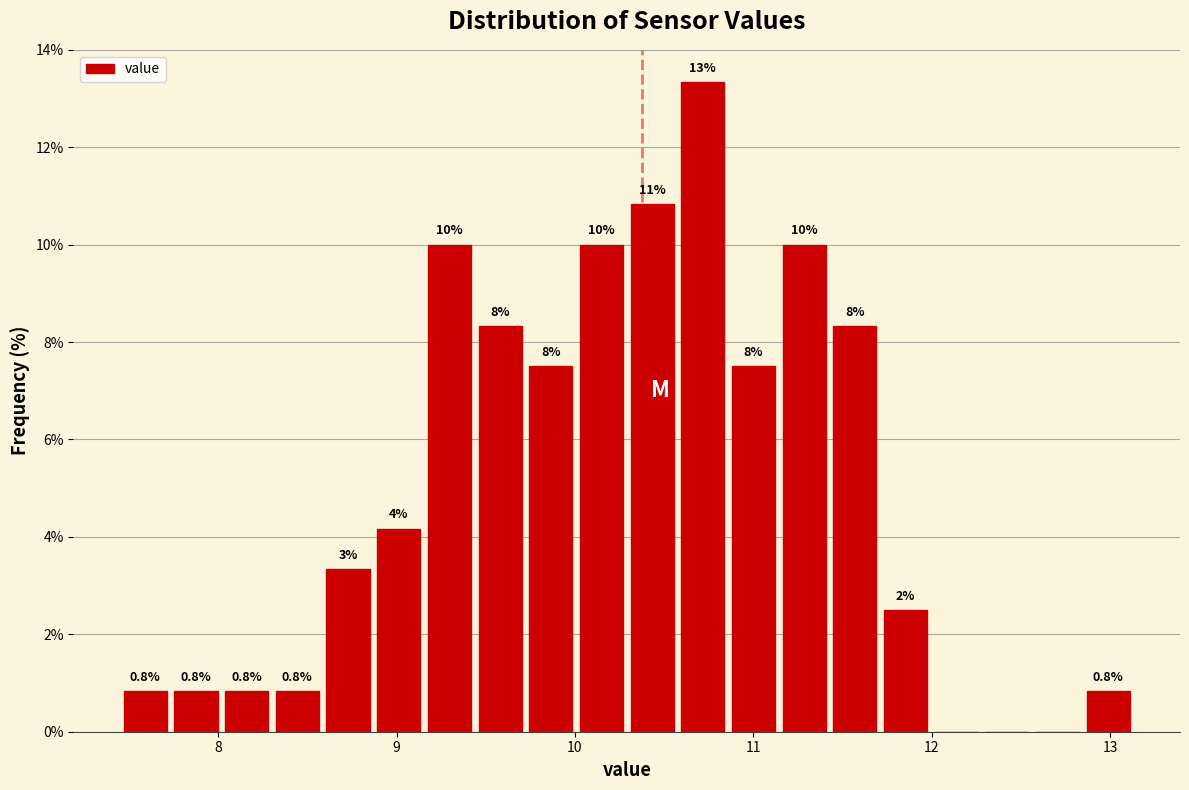

Read against the x-axis, roughly where is the centre of the tallest bar?

10.7